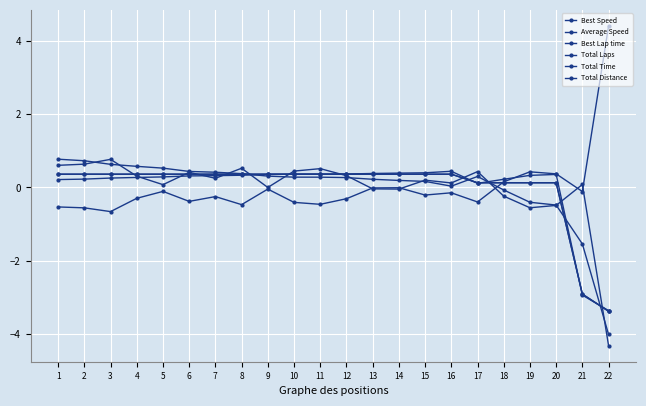

List the series in order of their peak value, highest first.

Best Lap time, Average Speed, Best Speed, Total Time, Total Distance, Total Laps